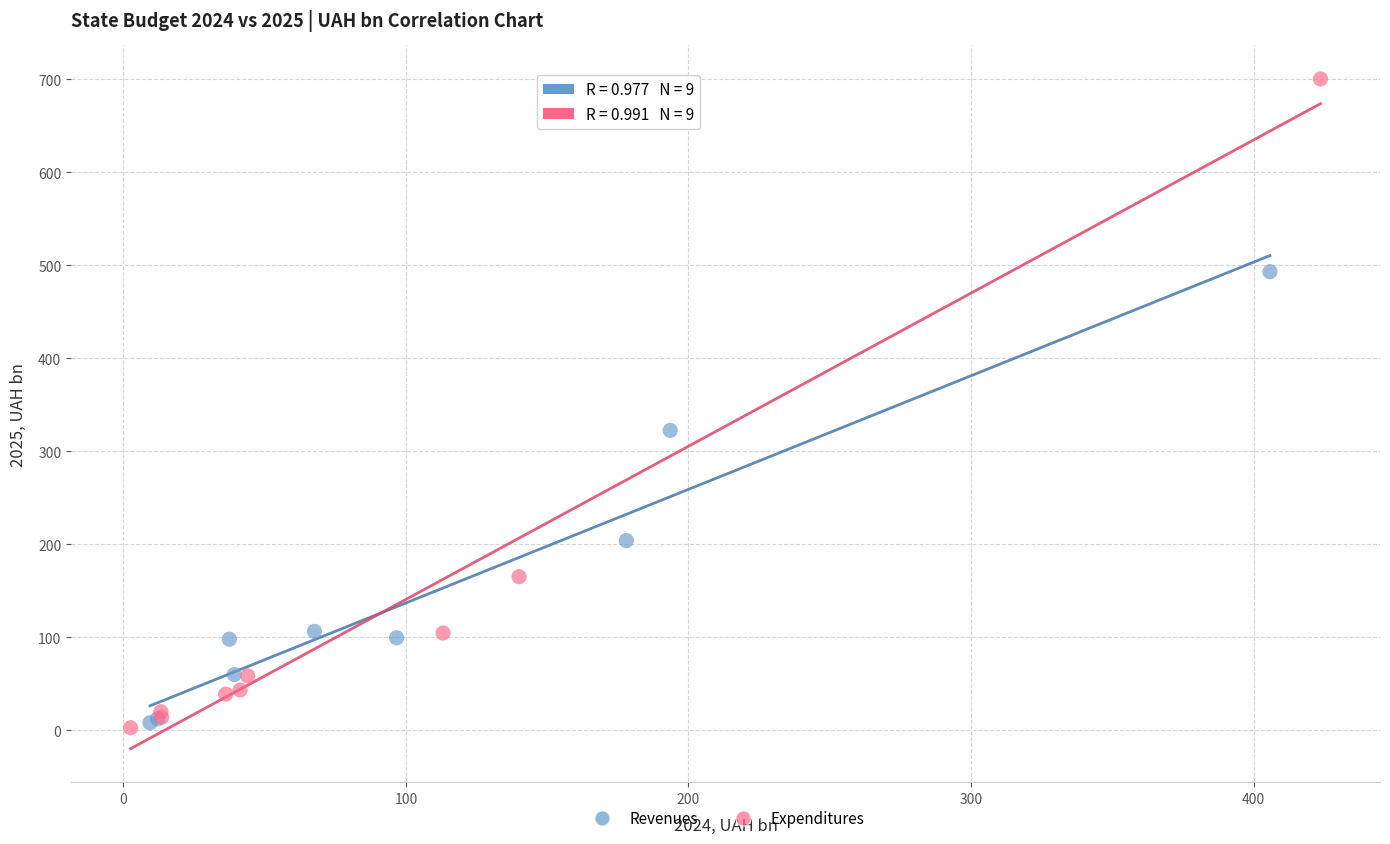

Which series has the largest Y range (max minus min)?

Expenditures